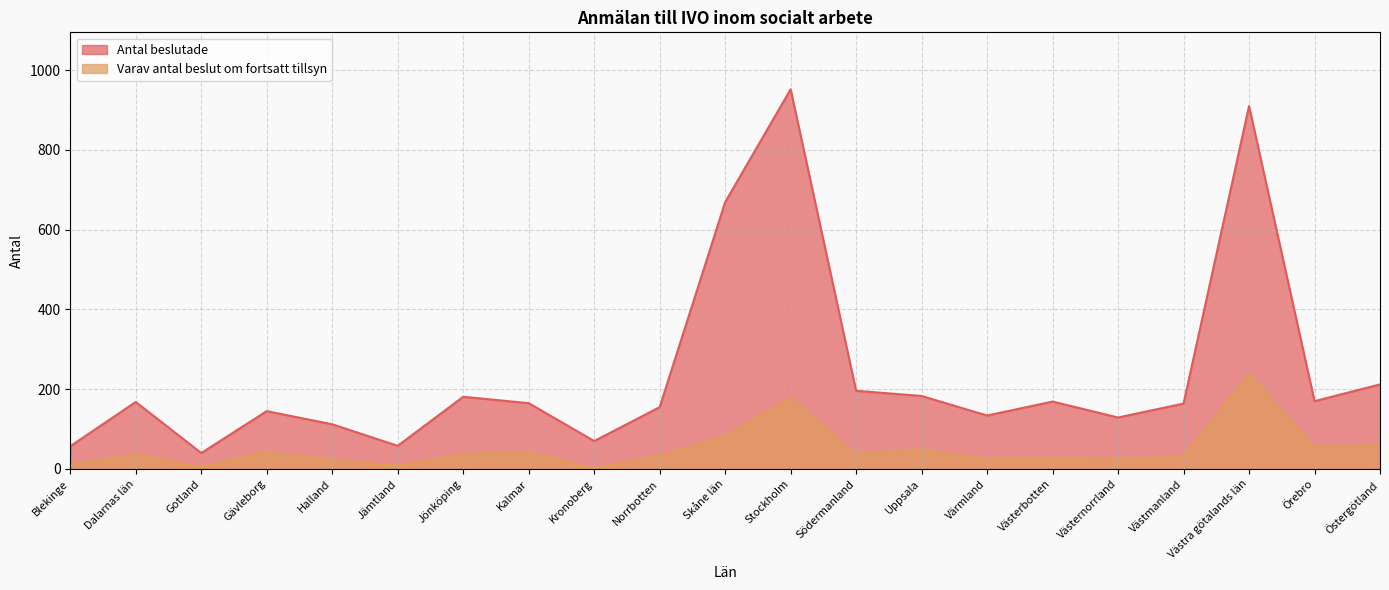

What is the difference between the maximum and second lowest values in the Antal beslutade series?

895